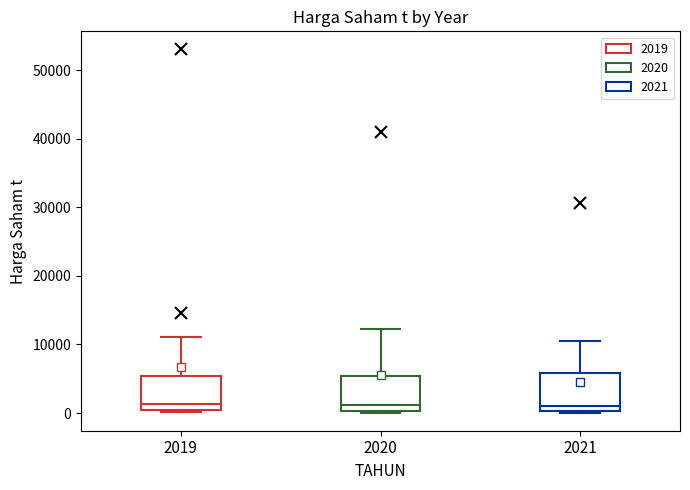

Reading left to right, transcribe this box plot: for each box, give where its median line is, the range the box spans, and where its two whiskers end, as read against the y-axis. The values are not printed on the chart, so give them approximately, as read against the axis.

2019: median 1000, box 0 to 5000, whiskers 0 (just below the box's lower edge) to 11000
2020: median 1000, box 0 to 5000, whiskers 0 to 12000
2021: median 1000, box 0 to 6000, whiskers 0 to 10000